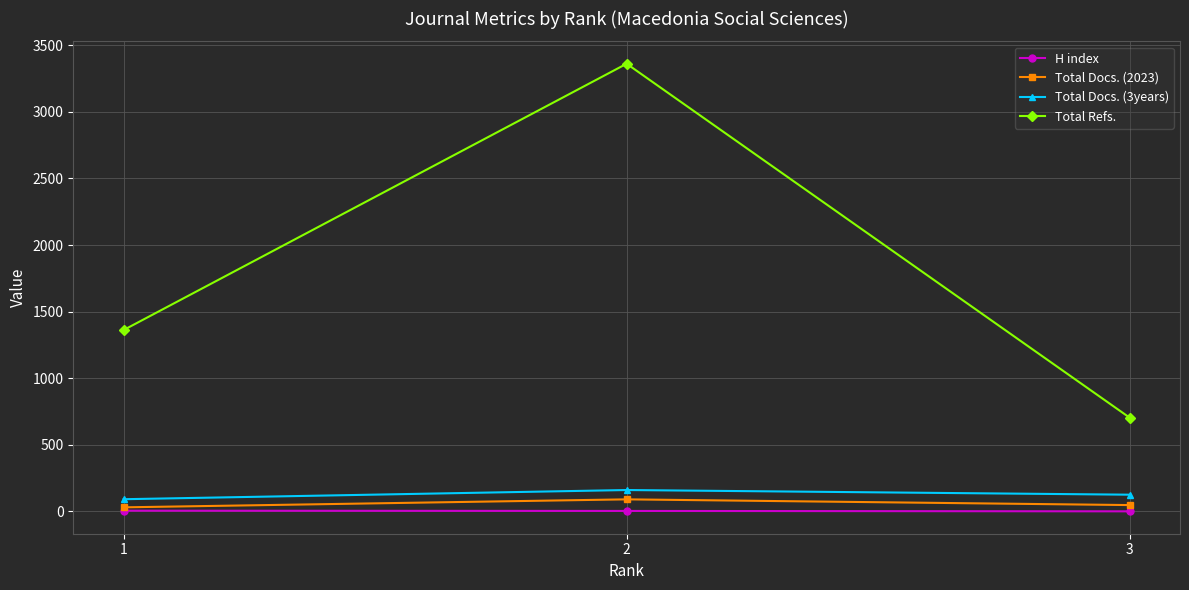

Rank the series at 3 from lowest to highest value.

H index, Total Docs. (2023), Total Docs. (3years), Total Refs.